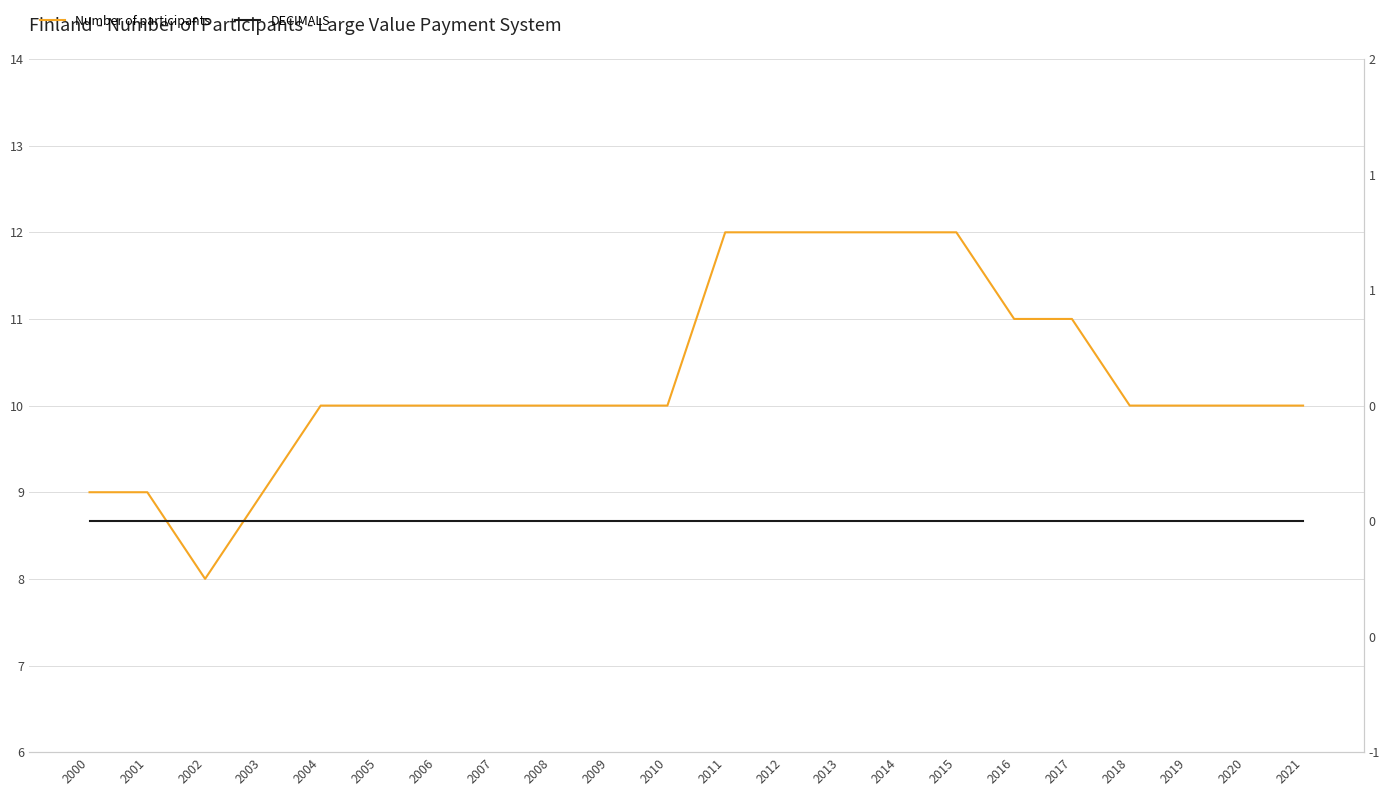

Reading left to right, what are all the values shown in this chart?

Number of participants: 2000=9	2001=9	2002=8	2003=9	2004=10	2005=10	2006=10	2007=10	2008=10	2009=10	2010=10	2011=12	2012=12	2013=12	2014=12	2015=12	2016=11	2017=11	2018=10	2019=10	2020=10	2021=10
DECIMALS: 2000=0	2001=0	2002=0	2003=0	2004=0	2005=0	2006=0	2007=0	2008=0	2009=0	2010=0	2011=0	2012=0	2013=0	2014=0	2015=0	2016=0	2017=0	2018=0	2019=0	2020=0	2021=0